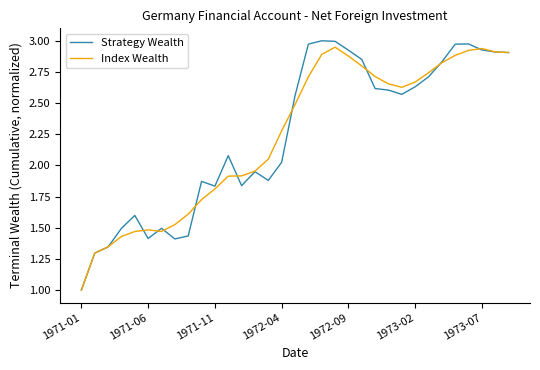

What is the lowest value of the Index Wealth series?

1.0